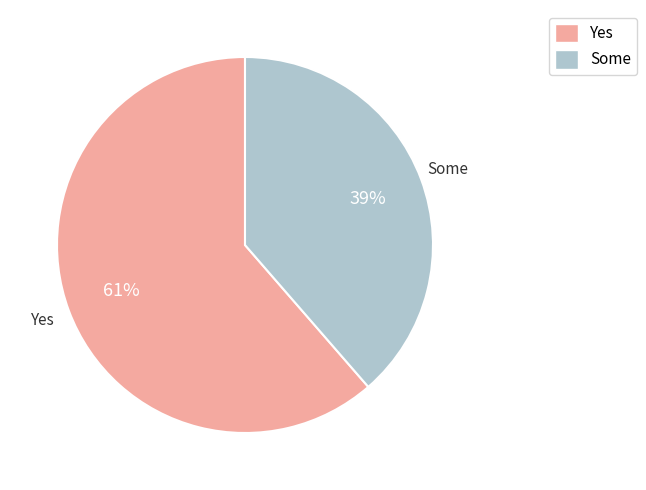

How many slices are in this pie chart?

2